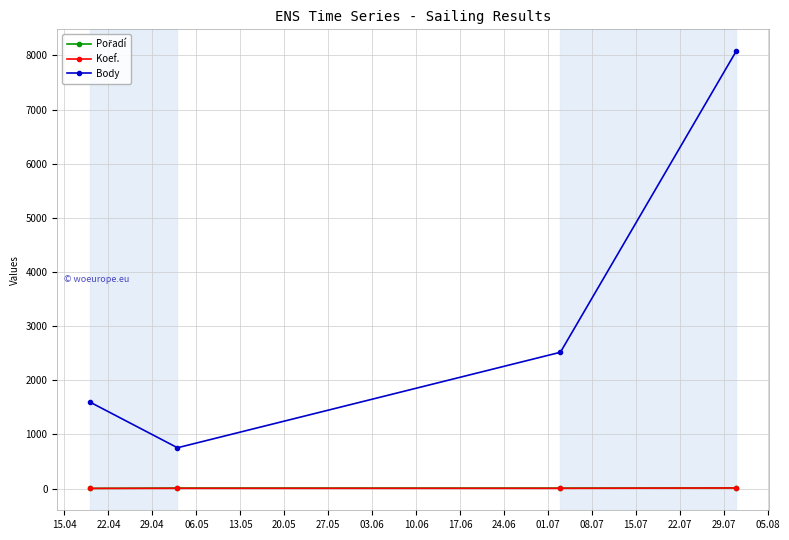

What is the value of the Body point at the 3rd from the left?

2517